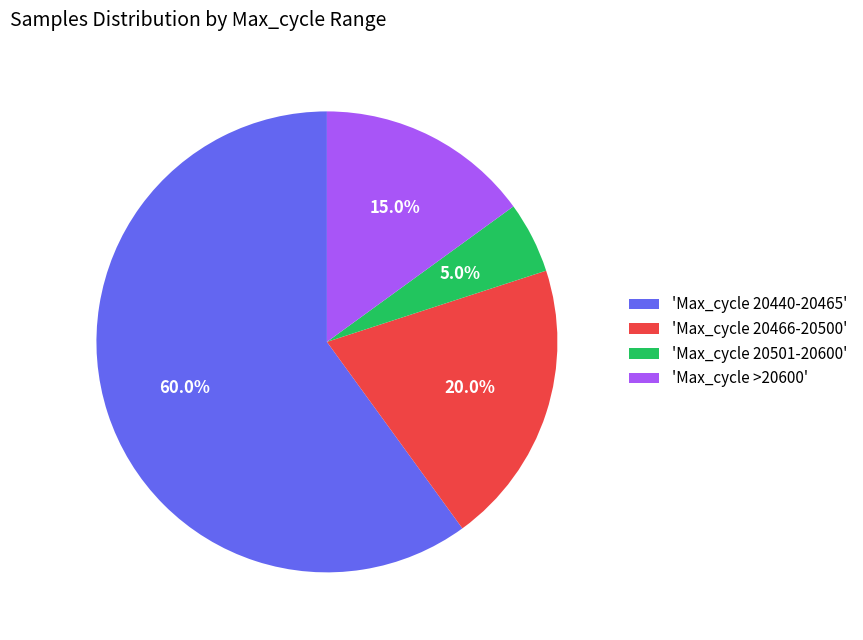

Rank the categories by value from highest to lowest.

'Max_cycle 20440-20465', 'Max_cycle 20466-20500', 'Max_cycle >20600', 'Max_cycle 20501-20600'